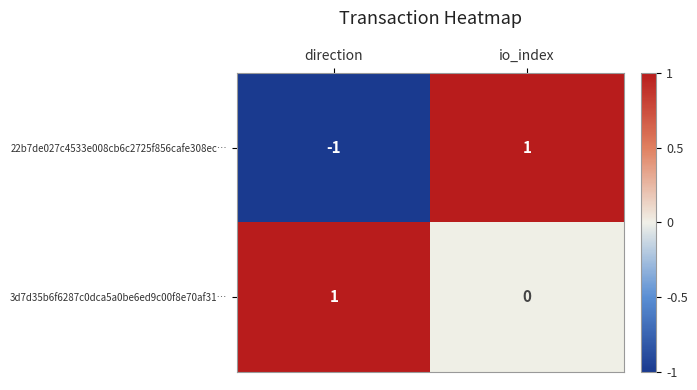

At which label does 3d7d35b6f6287c0dca5a0be6ed9c00f8e70af31… reach its peak?

direction